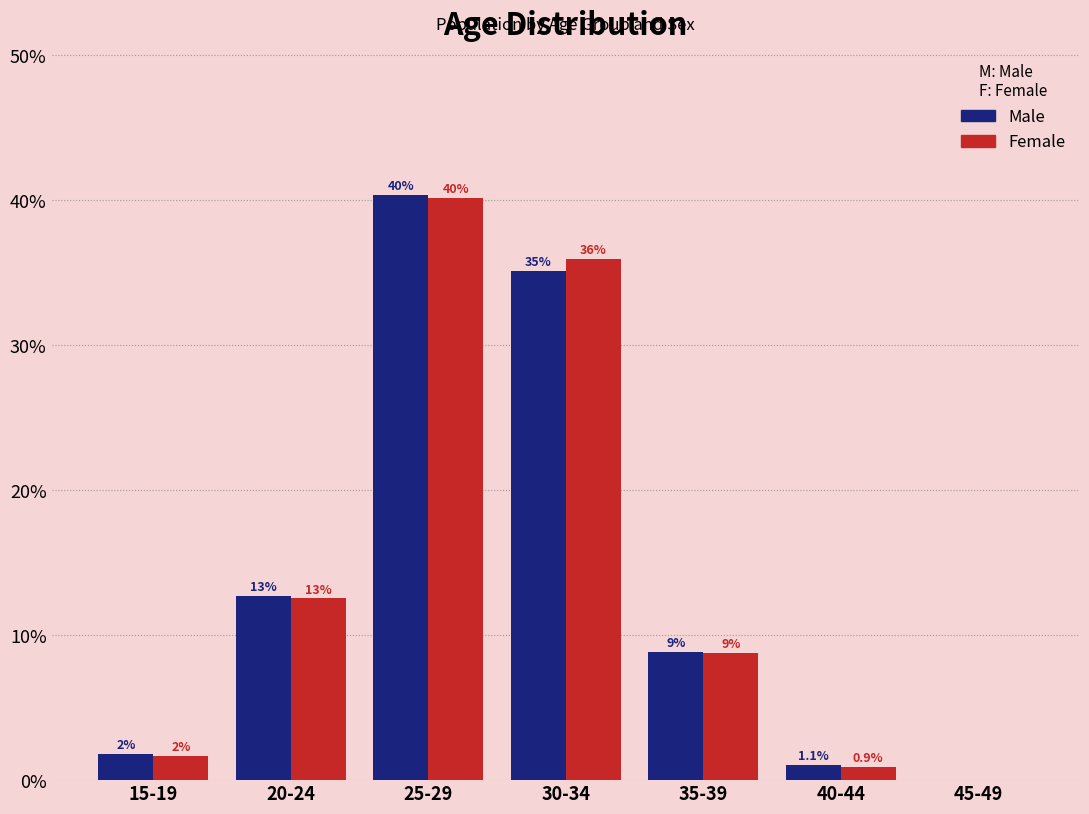

Which series changed the most between 20-24 and 35-39?

Male